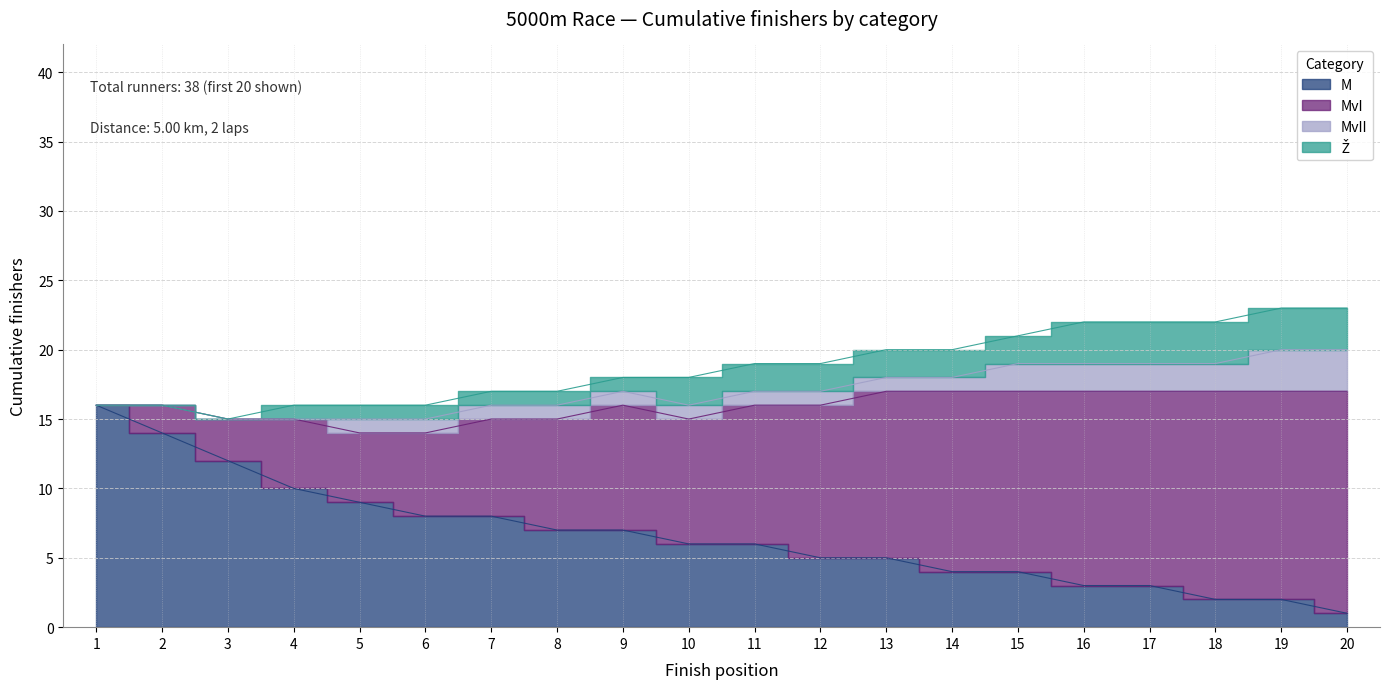

How many series are shown in this chart?

4